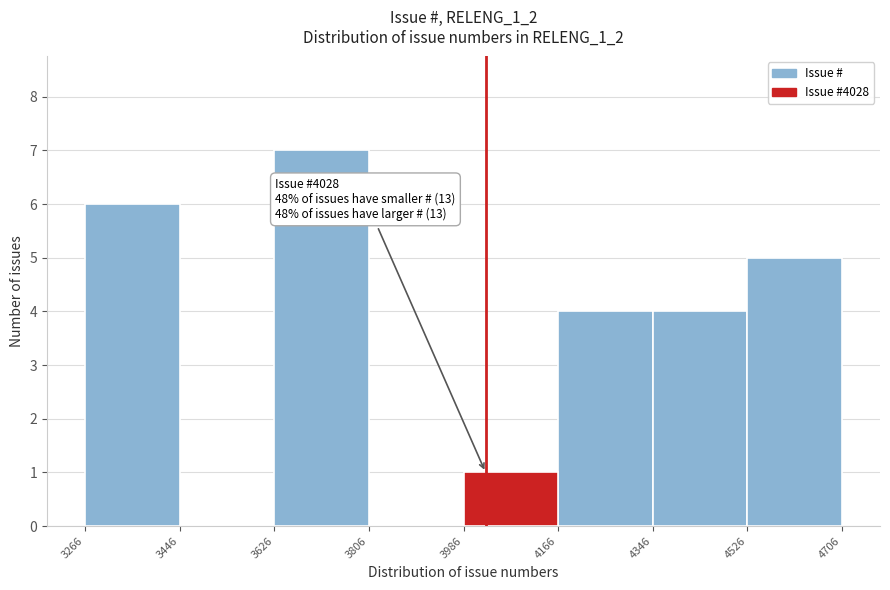

Over which range of the x-axis is the bar tallest?

3626 to 3806